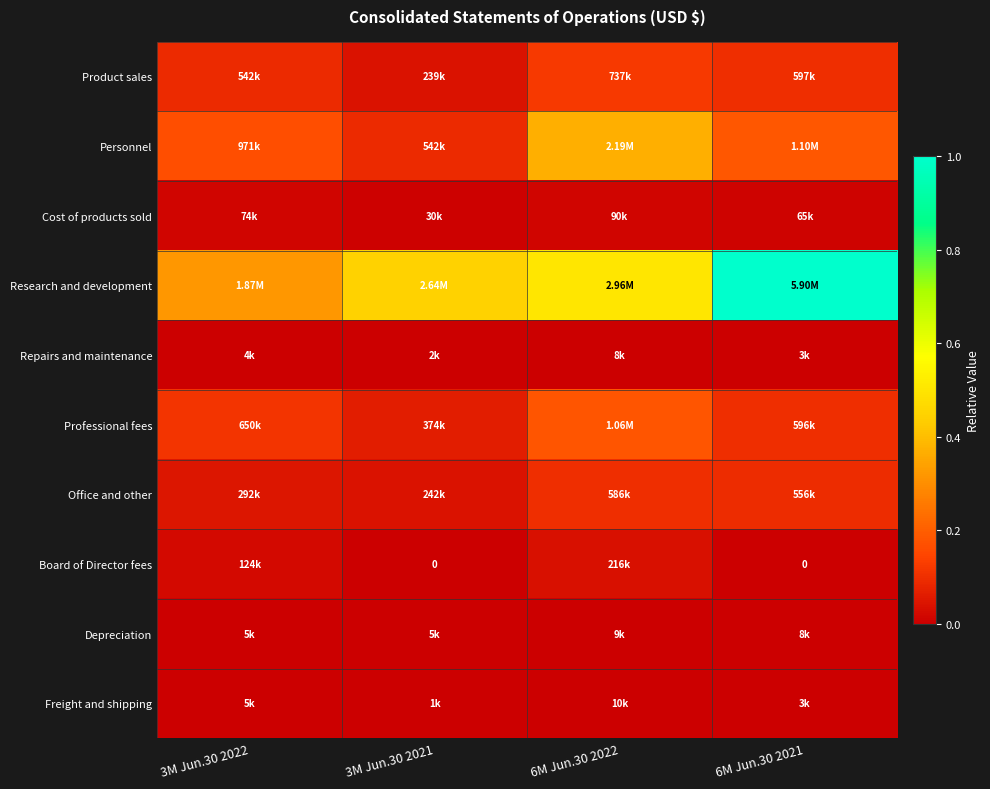

At which category is the sum across all series the highest?

6M Jun.30 2021